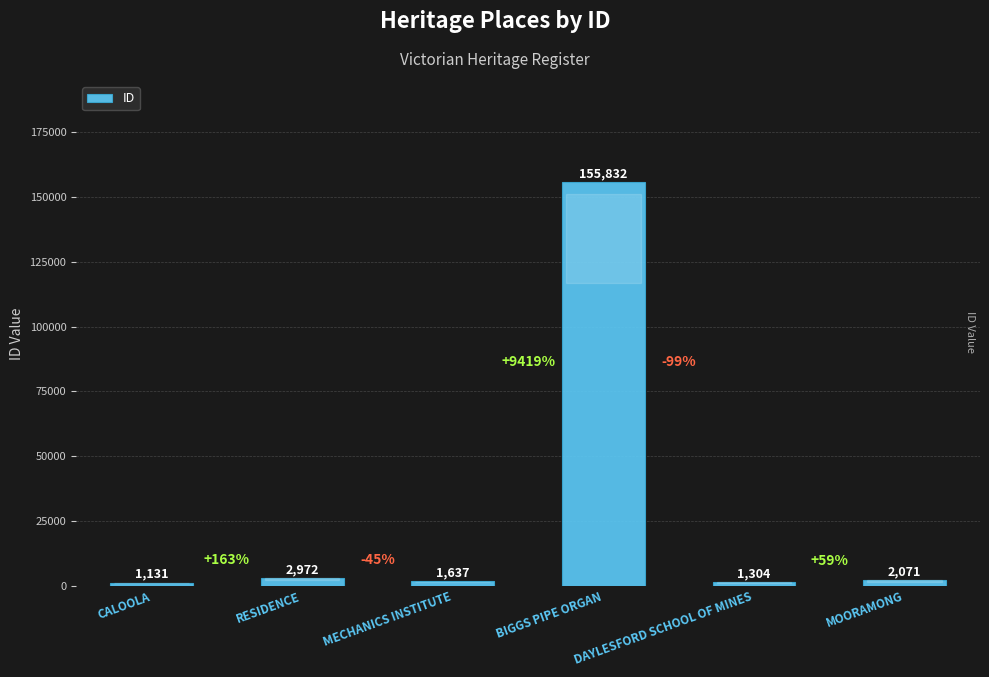

Which category has the highest value across all series?

BIGGS PIPE ORGAN